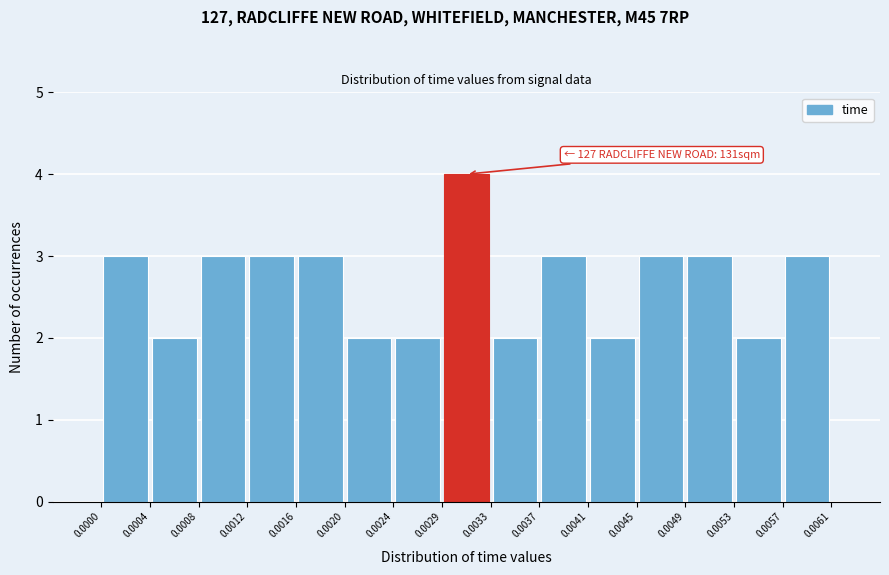

Over which range of the x-axis is the bar tallest?

0.0029 to 0.0033